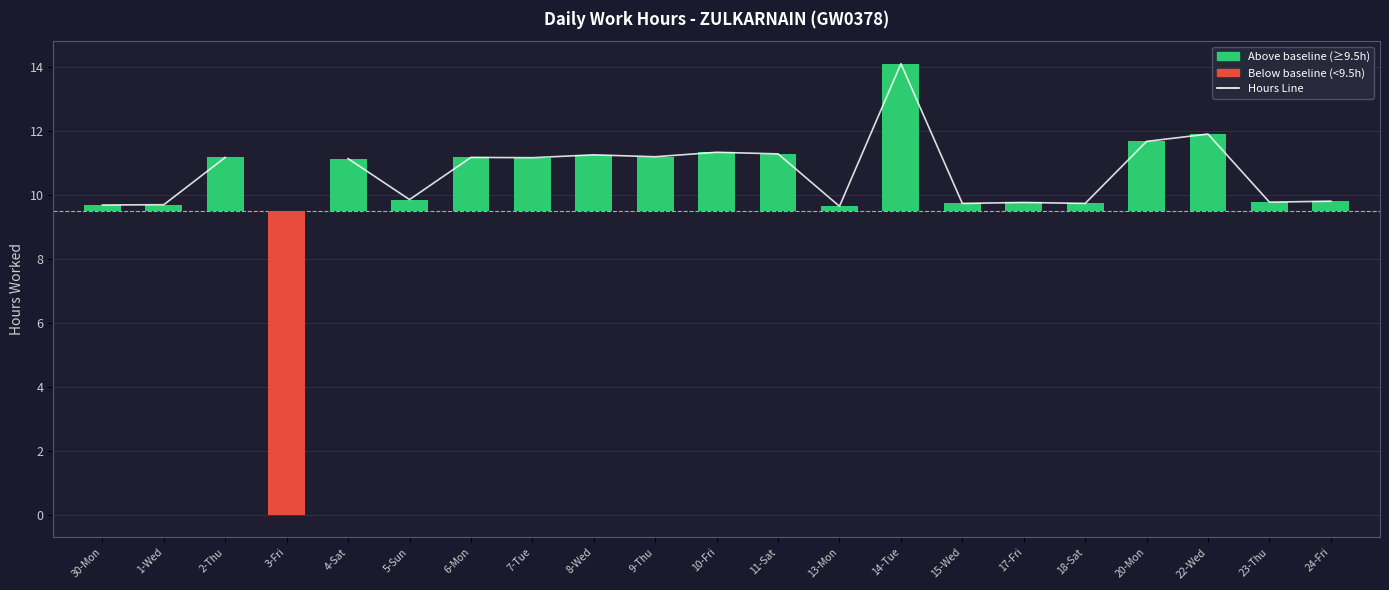

The value of Hours Line at 20-Mon is 3.7. True or false?

False